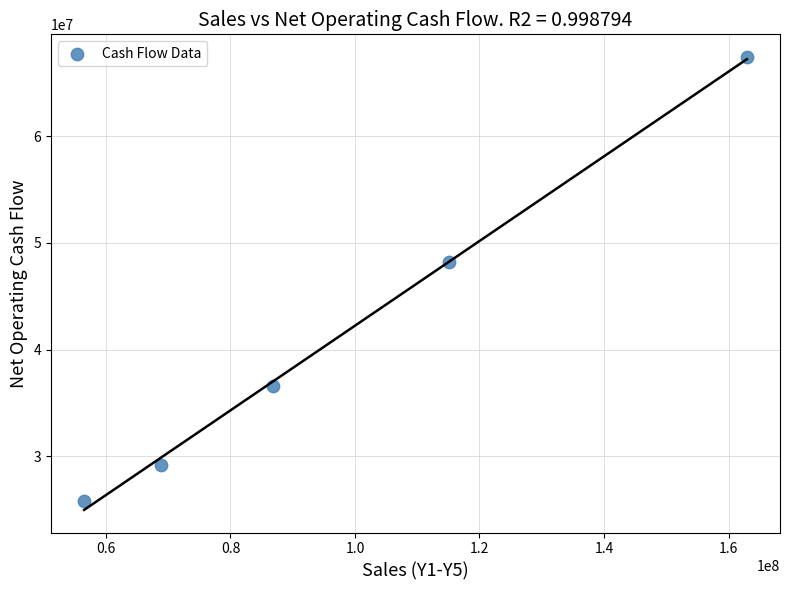

What is the range of X values (max minus min)?

106448325